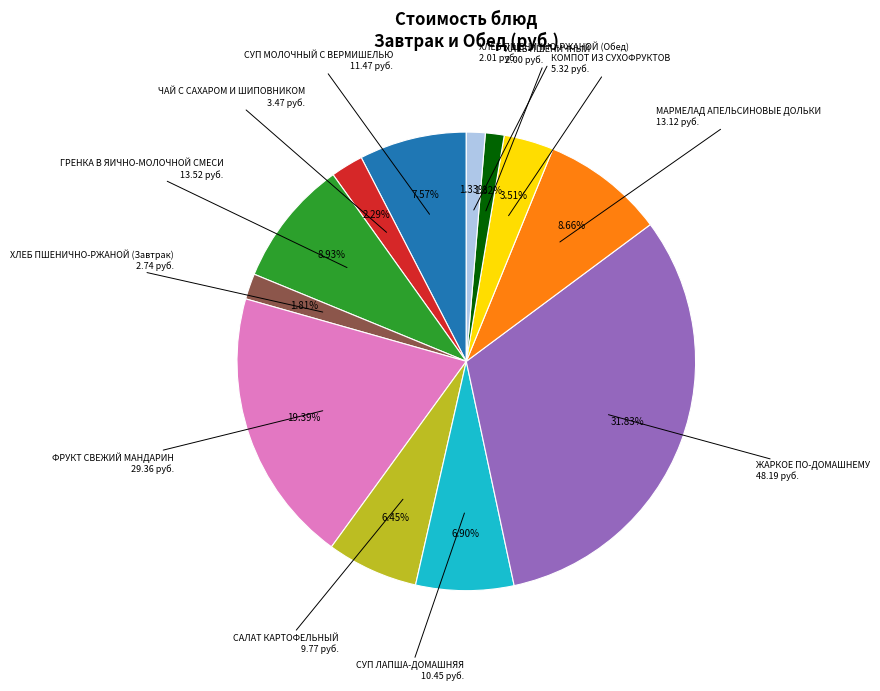

Is there any slice that represents more than half of the pie?

No